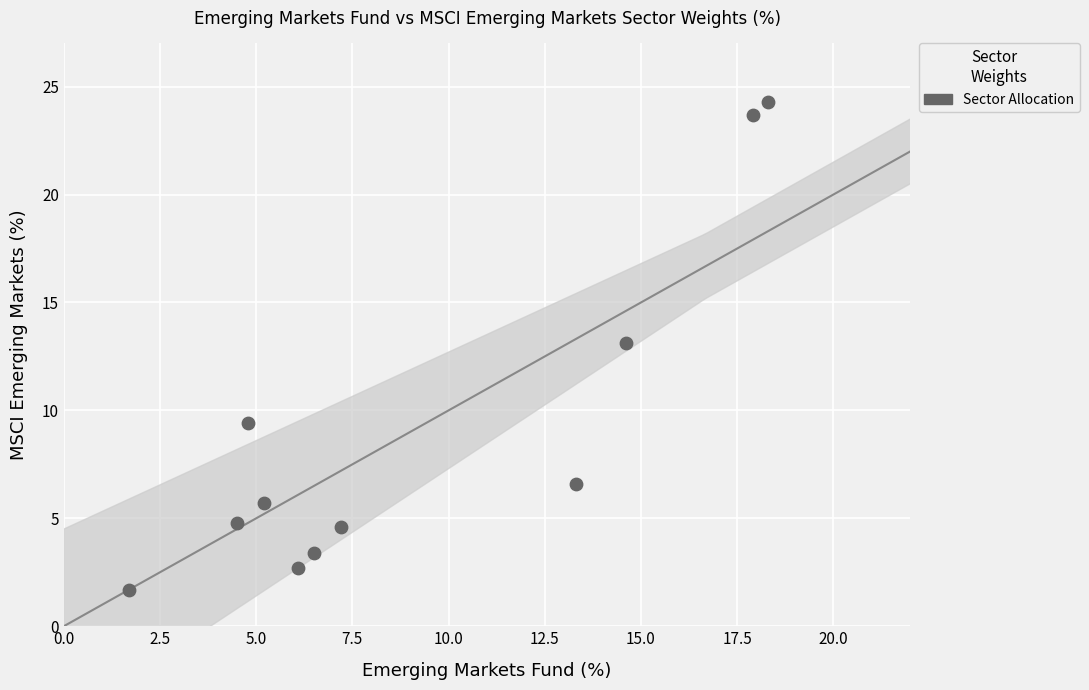

What is the range of Y values (max minus min)?

22.6